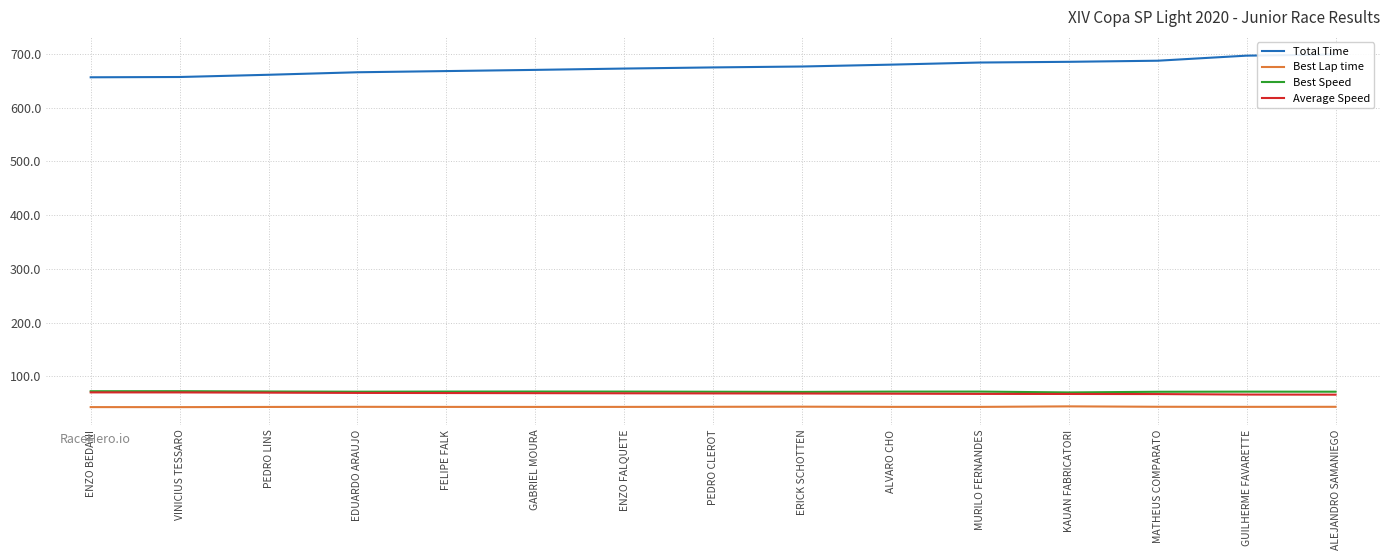

Is the value of Total Time at FELIPE FALK greater than the value of Best Speed at VINICIUS TESSARO?

Yes